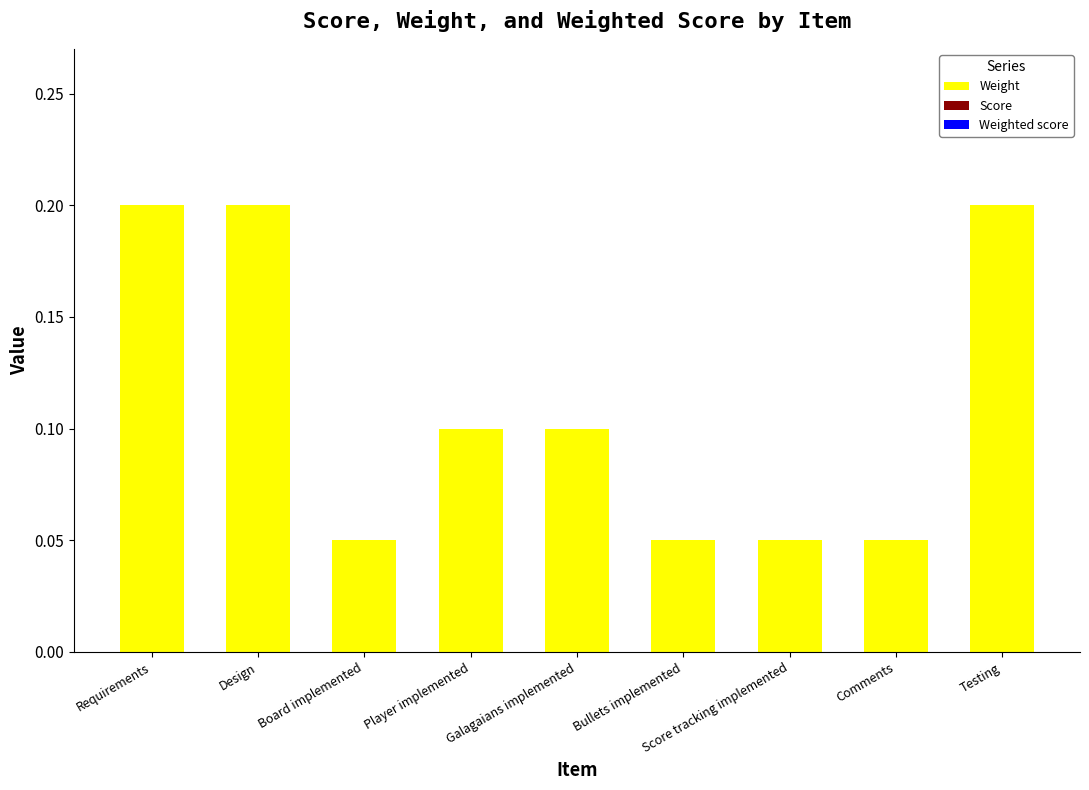

The chart shows a value of 0.3 at Testing. True or false?

False